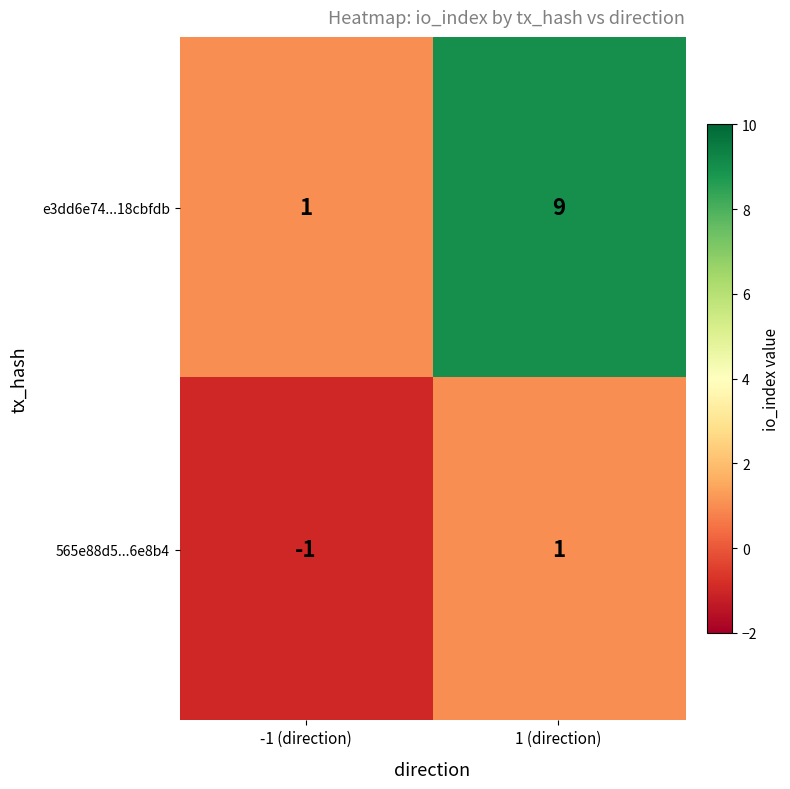

What is the average value of the e3dd6e74...18cbfdb series?

5